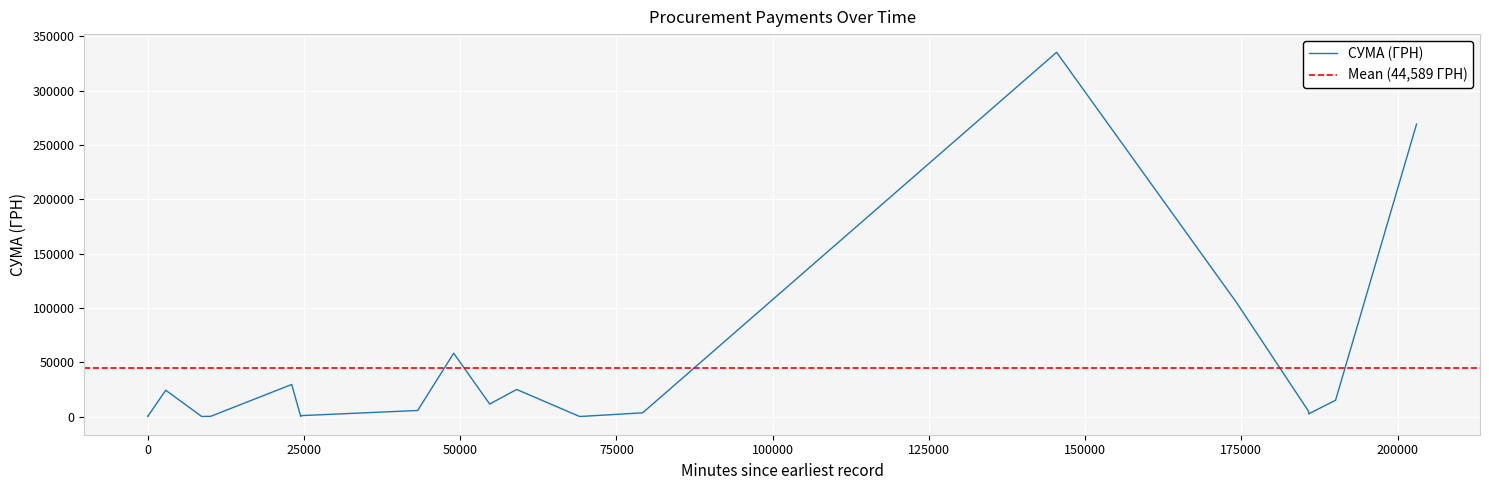

The value at 01.12.2016 is 32036.9. True or false?

False